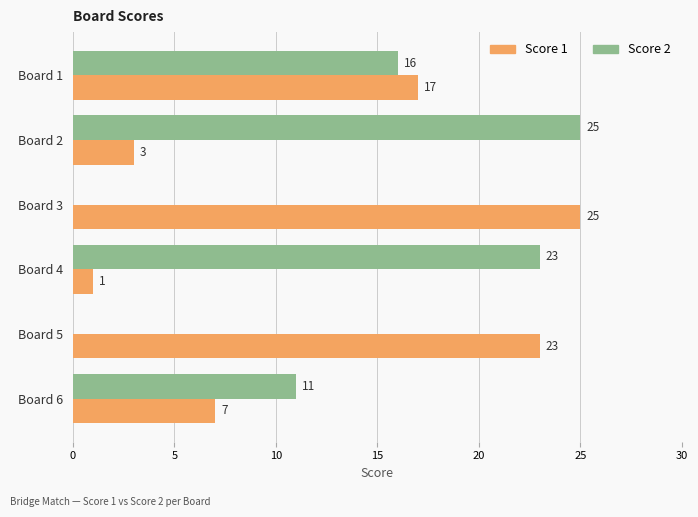

The Score 2 series shows 16 at Board 5. True or false?

False